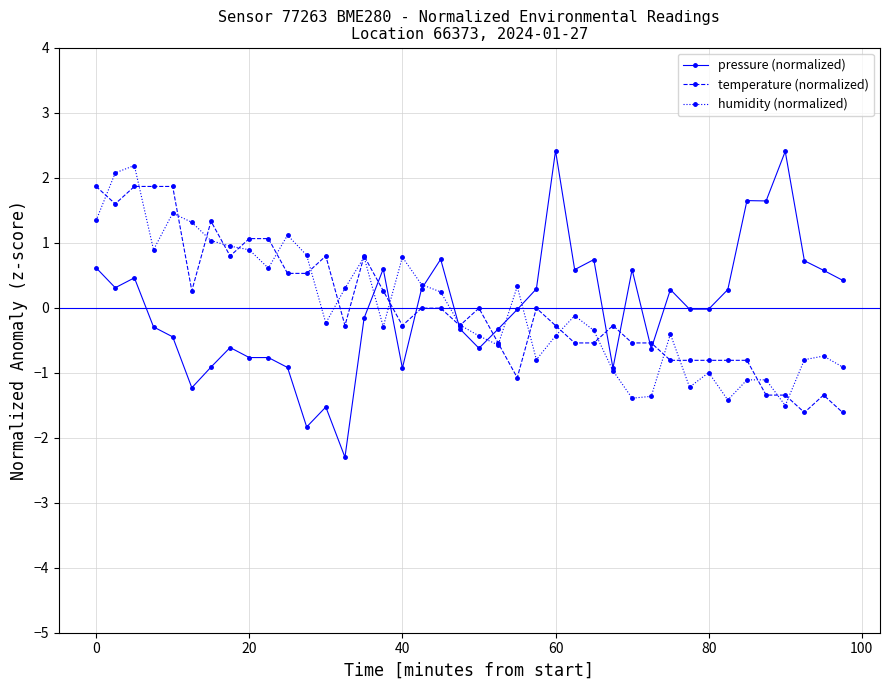

Which series has the widest spread of values?

pressure (normalized)